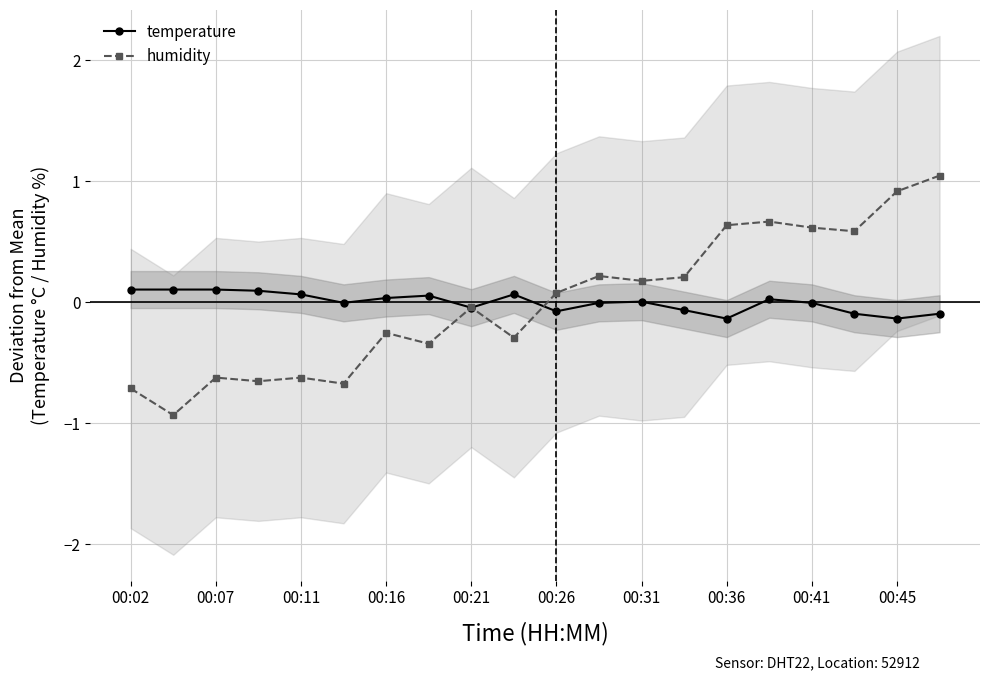

True or false: humidity has a value of 0.1 at 00:26.

True